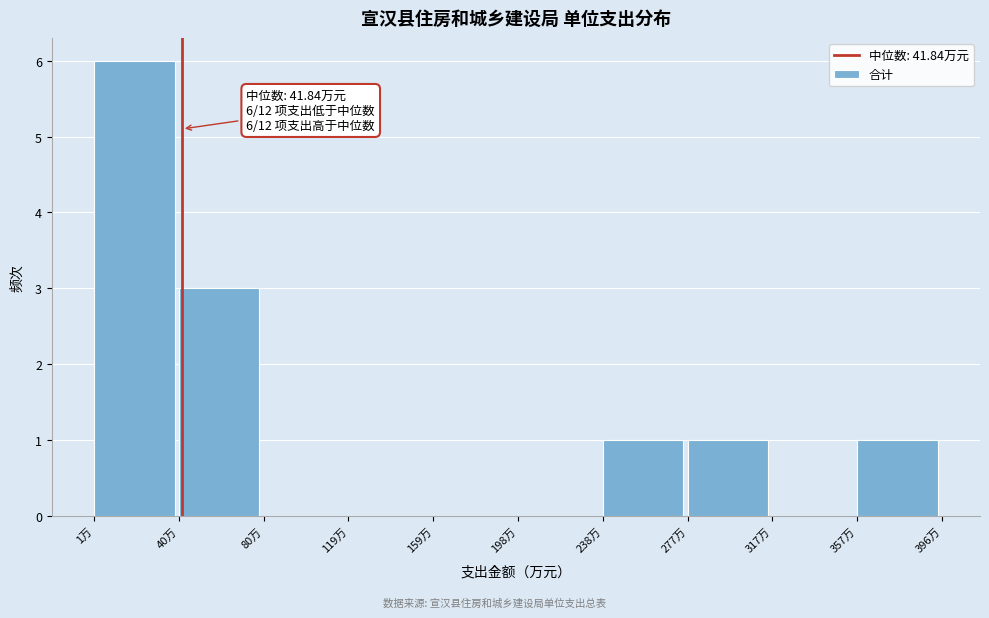

Which range on the x-axis has the tallest bar?

0 to 40